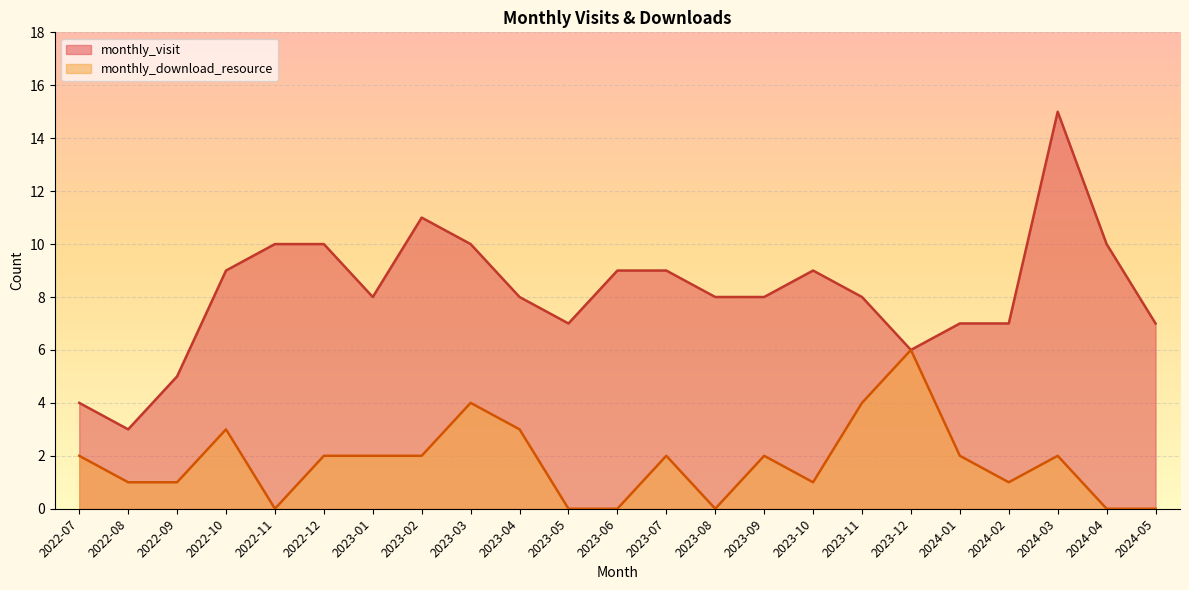

Which category has the highest value in the monthly_download_resource series?

2023-12